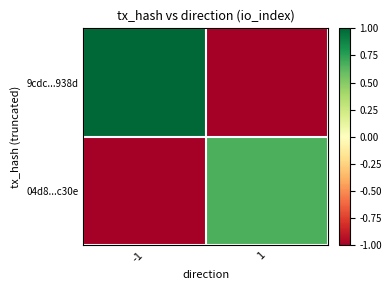

Reading left to right, transcribe all the data shown in this chart.

9cdc...938d: -1=1.0	1=-1.0
04d8...c30e: -1=-1.0	1=0.7